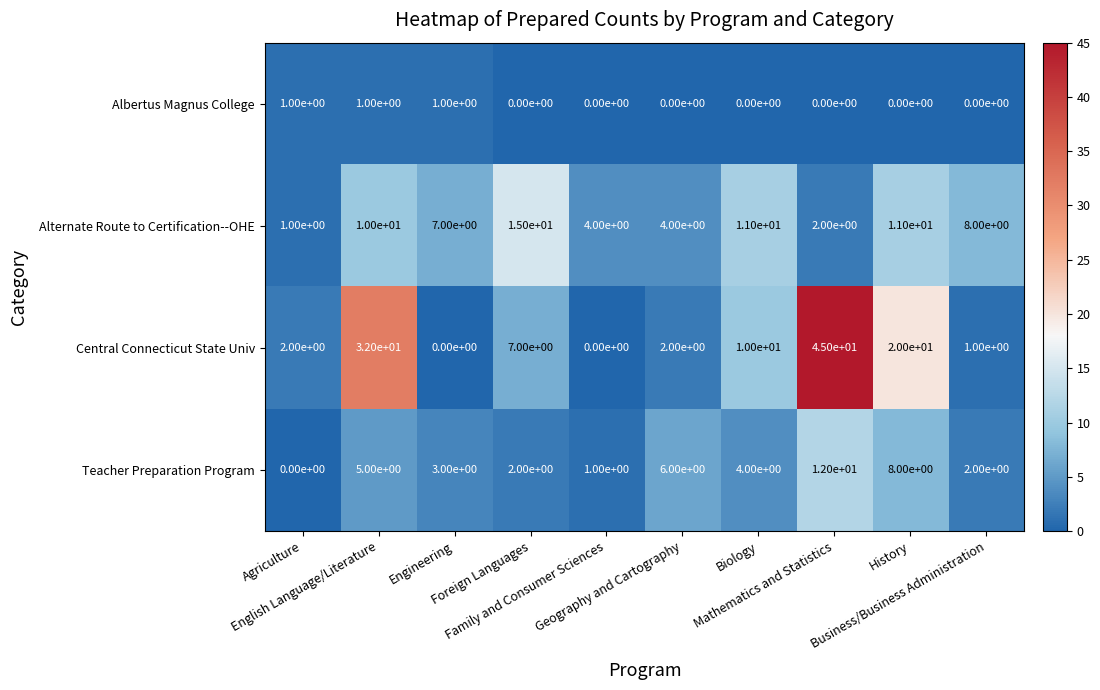

Which series has the widest spread of values?

Central Connecticut State Univ